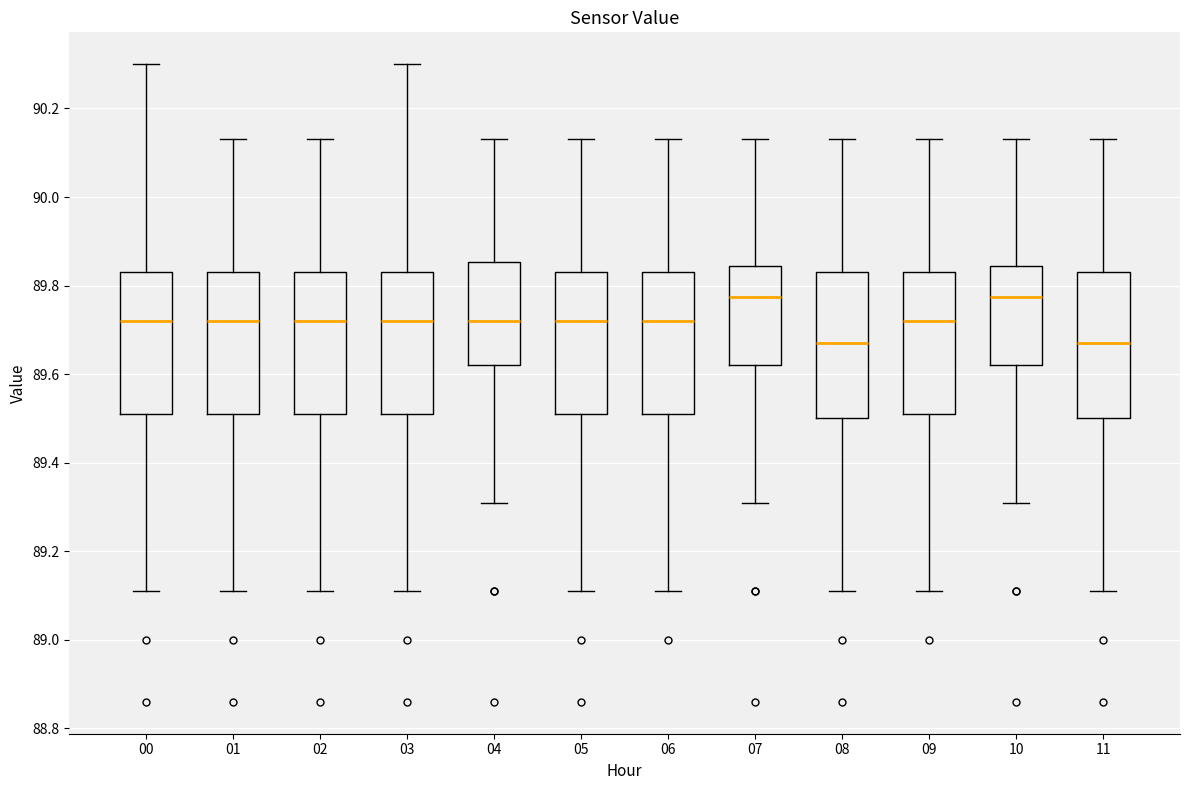

Where does the upper whisker of the box at x = 02 end on the y-axis? The values are not printed on the chart, so give them approximately, as read against the axis.

90.14